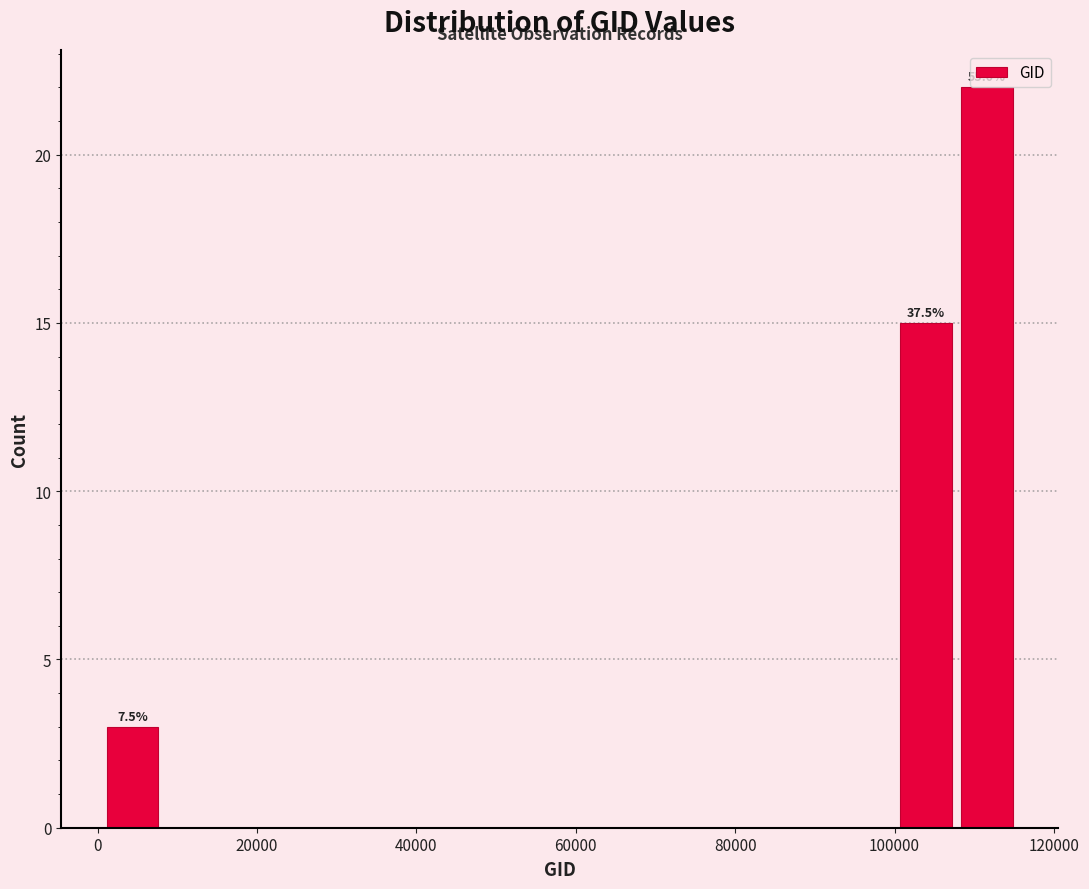

Read against the x-axis, roughly where is the centre of the tallest bar?

112000